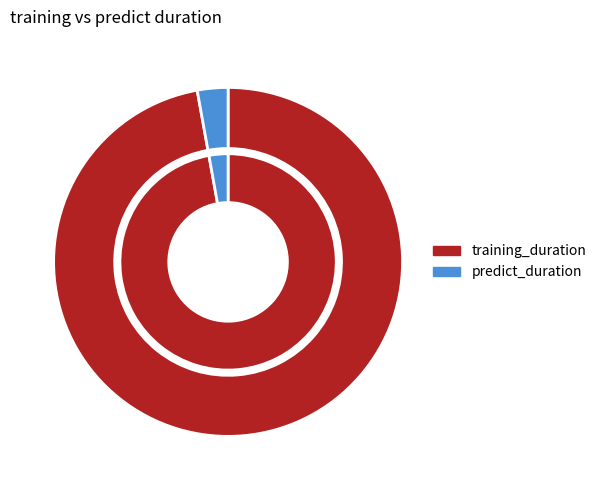

What is the smallest slice in the pie chart?

predict_duration